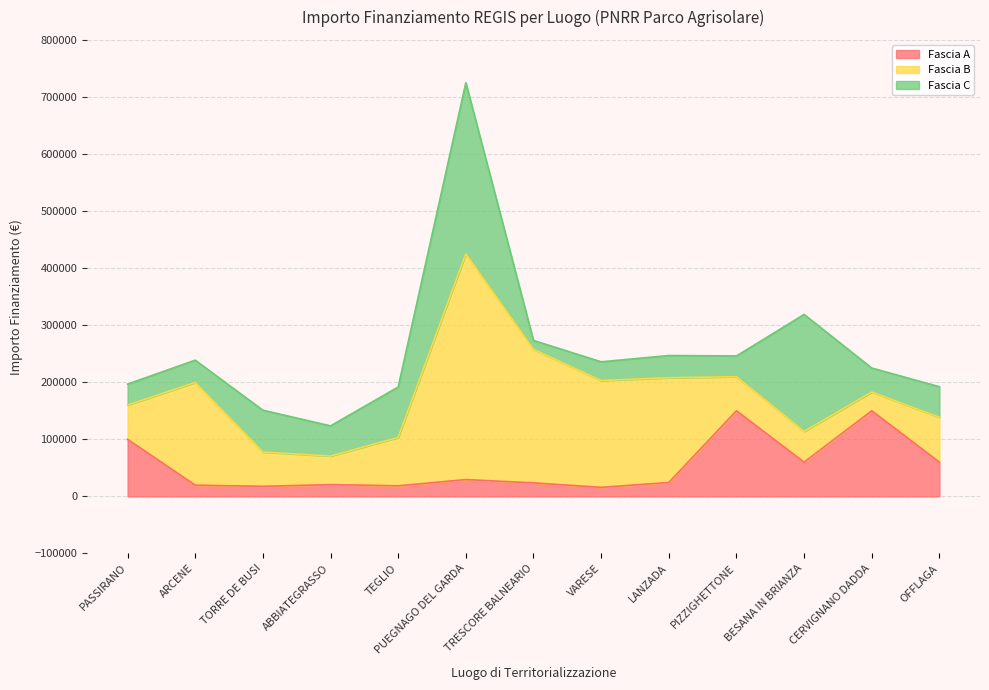

Rank the series at TEGLIO from highest to lowest value.

Fascia C, Fascia B, Fascia A